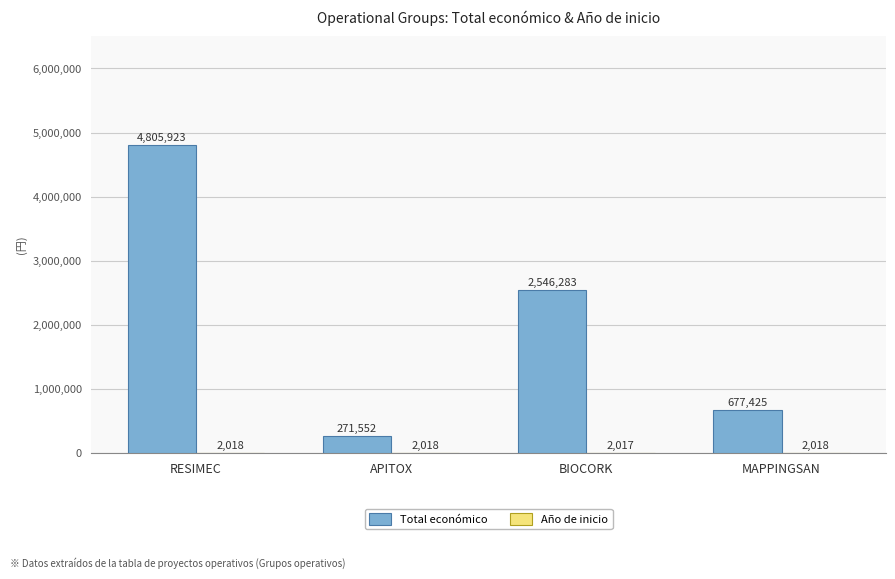

At which label does Total económico first exceed 2546283?

RESIMEC